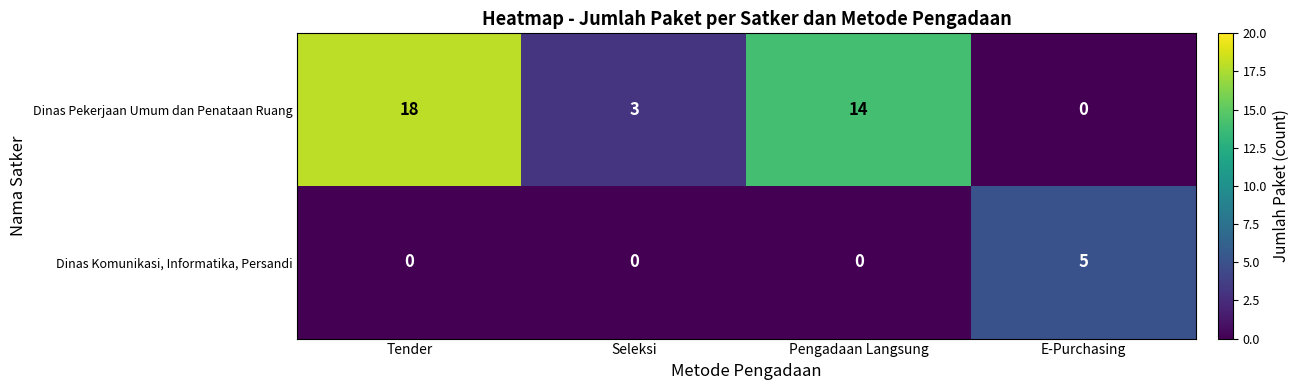

What is the total value across all series at Pengadaan Langsung?

14